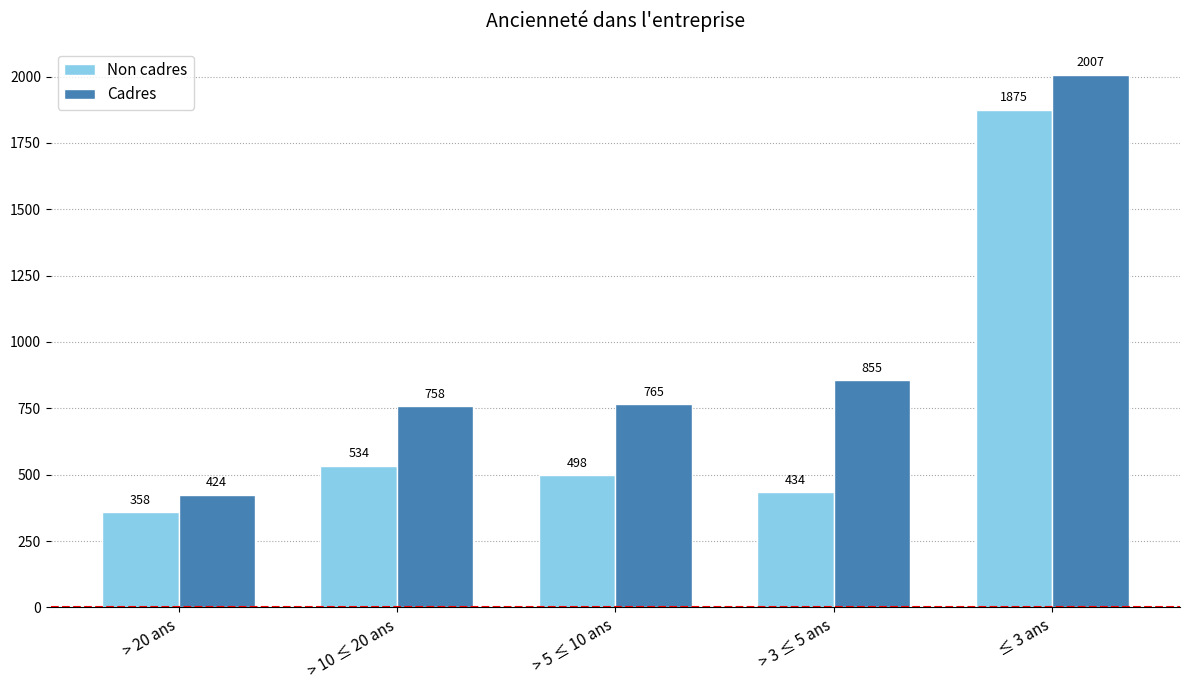

Reading left to right, extract all data points from this chart.

Non cadres: > 20 ans=358	> 10 ≤ 20 ans=534	> 5 ≤ 10 ans=498	> 3 ≤ 5 ans=434	≤ 3 ans=1875
Cadres: > 20 ans=424	> 10 ≤ 20 ans=758	> 5 ≤ 10 ans=765	> 3 ≤ 5 ans=855	≤ 3 ans=2007